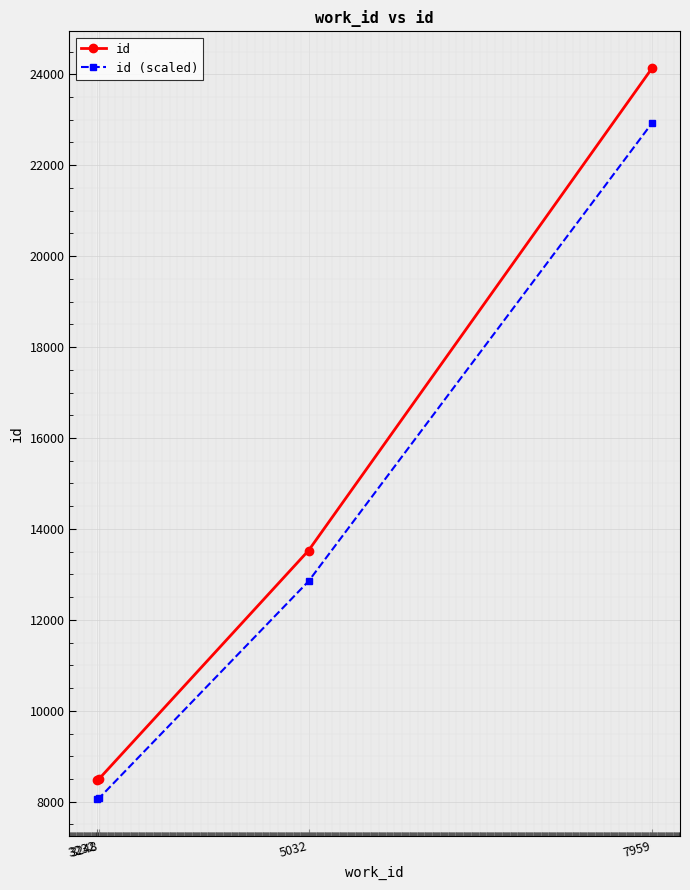

List the series in order of their peak value, highest first.

id, id (scaled)